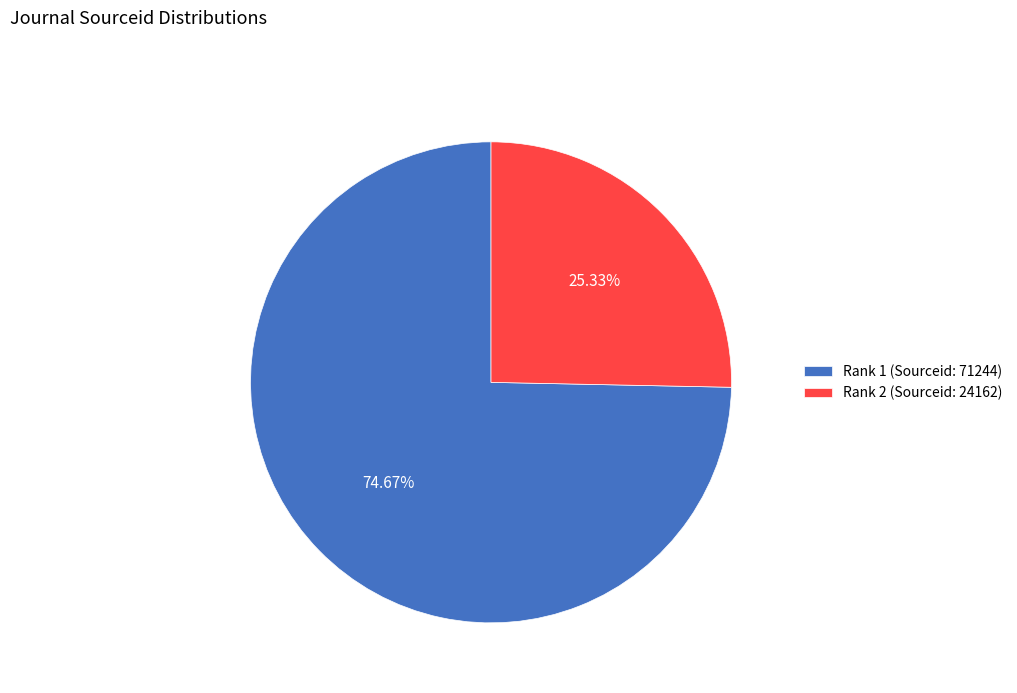

How many segments does this pie chart have?

2